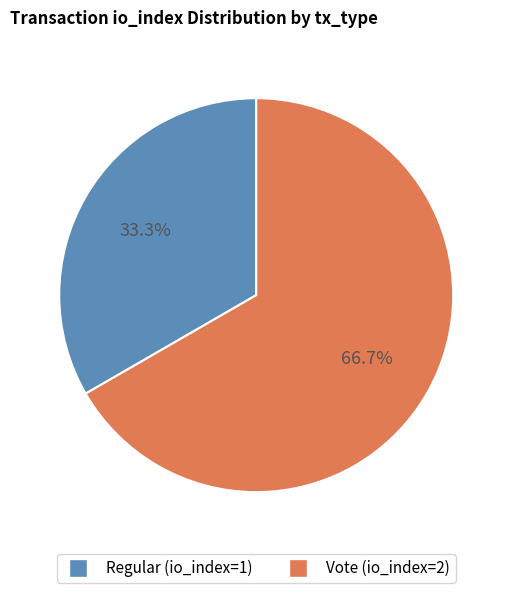

What is the total percentage of Vote (io_index=2) and Regular (io_index=1)?

100.0%